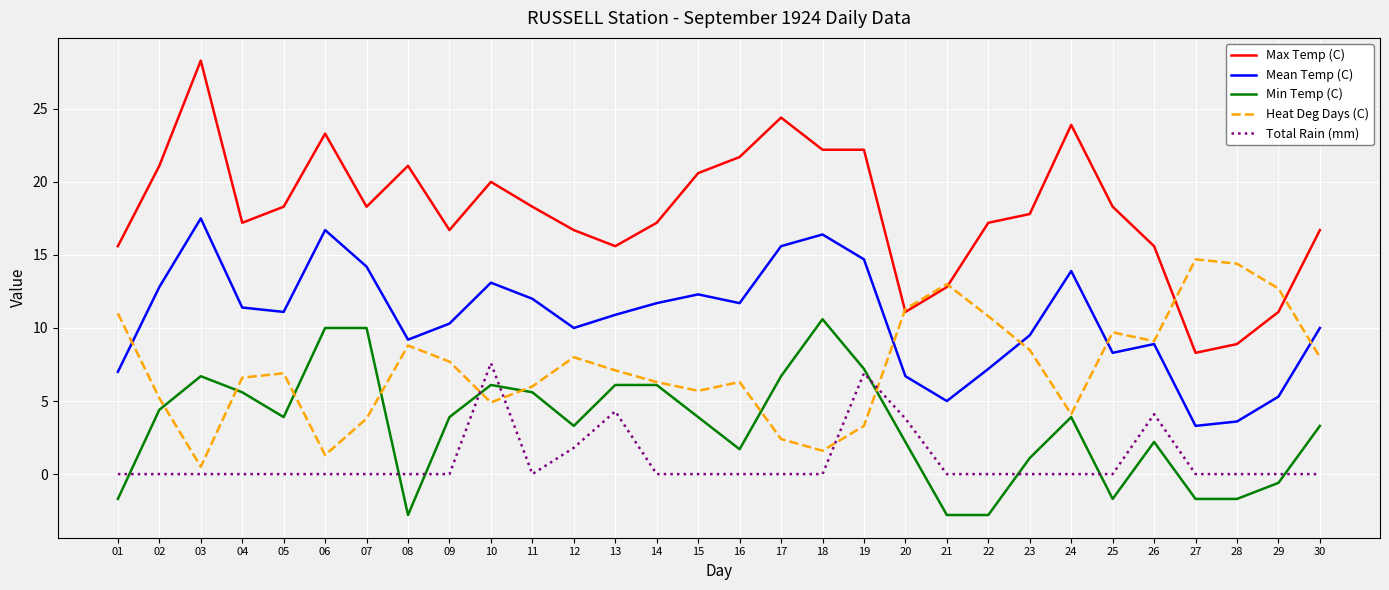

How many values in the Min Temp (C) series are below 3?

12